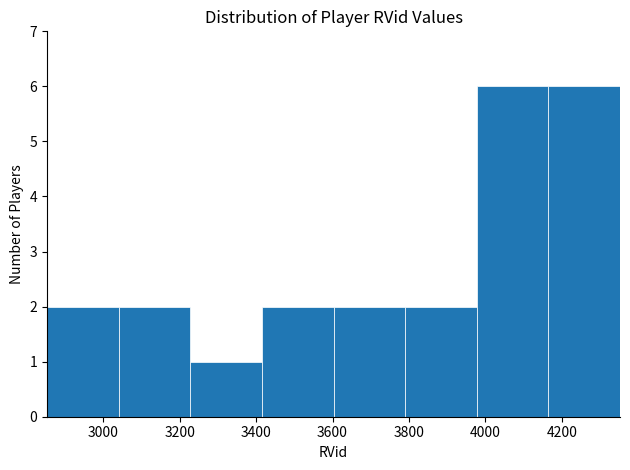

Reading left to right, transcribe this chart: for each bar, give the range it covers on the x-axis and its height. Neither the bar edges nor the heights are printed on the chart, so give them approximately, as read against the axes.

2860 to 3040: 2
3040 to 3220: 2
3220 to 3420: 1
3420 to 3600: 2
3600 to 3780: 2
3780 to 3980: 2
3980 to 4160: 6
4160 to 4360: 6